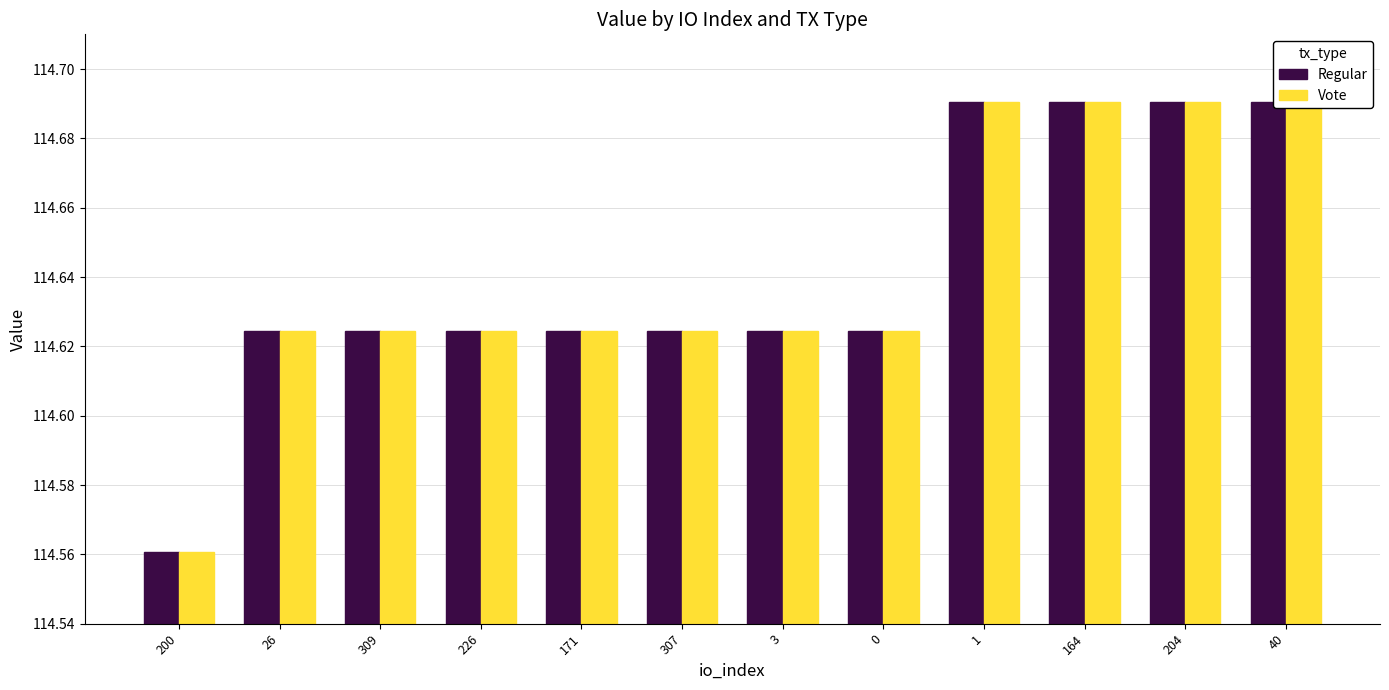

What is the value of the Vote bar at the 6th from the left?

114.6